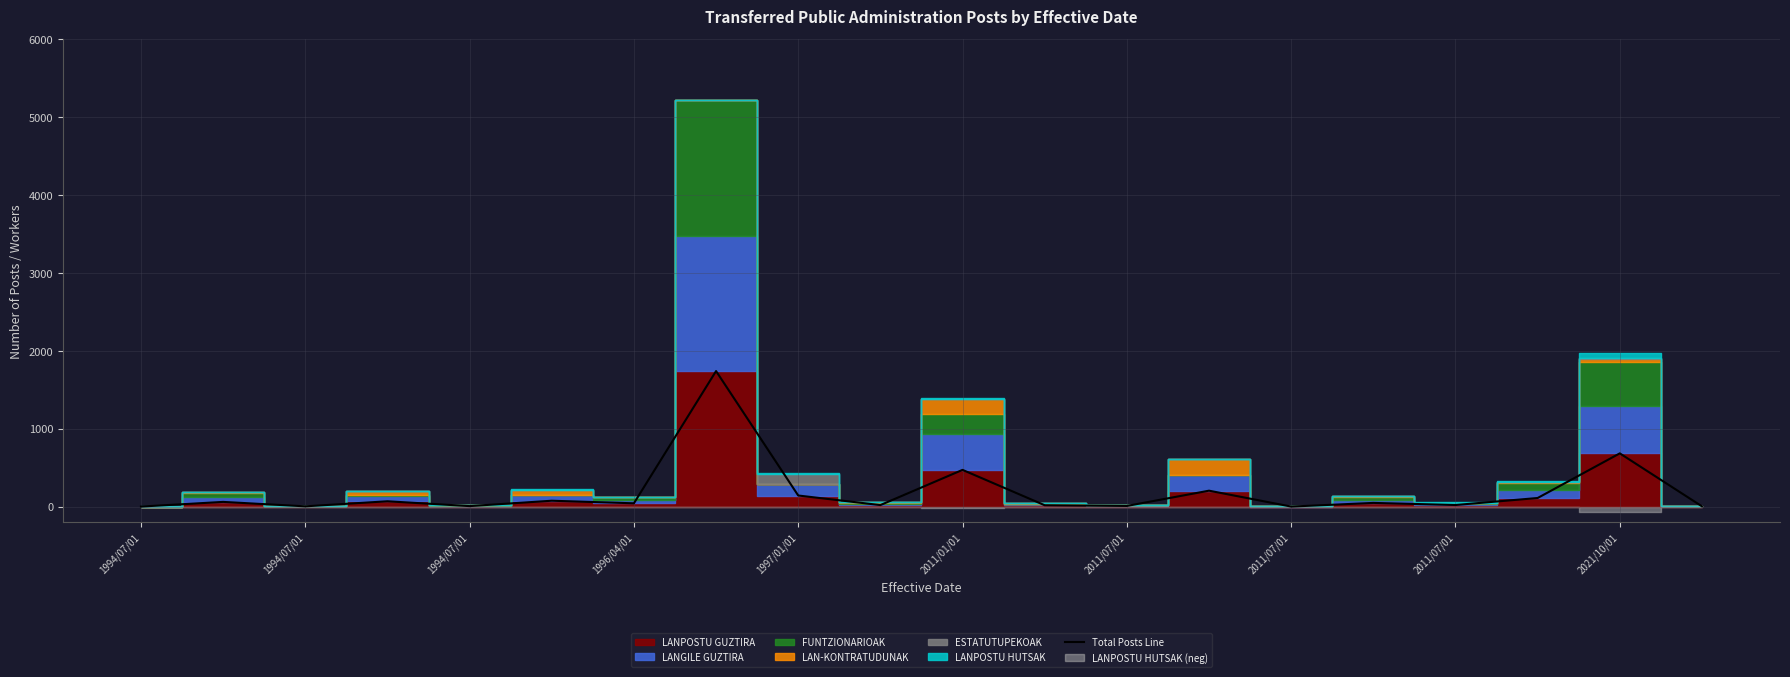

True or false: the data has more than 2 interior local peaks.

True